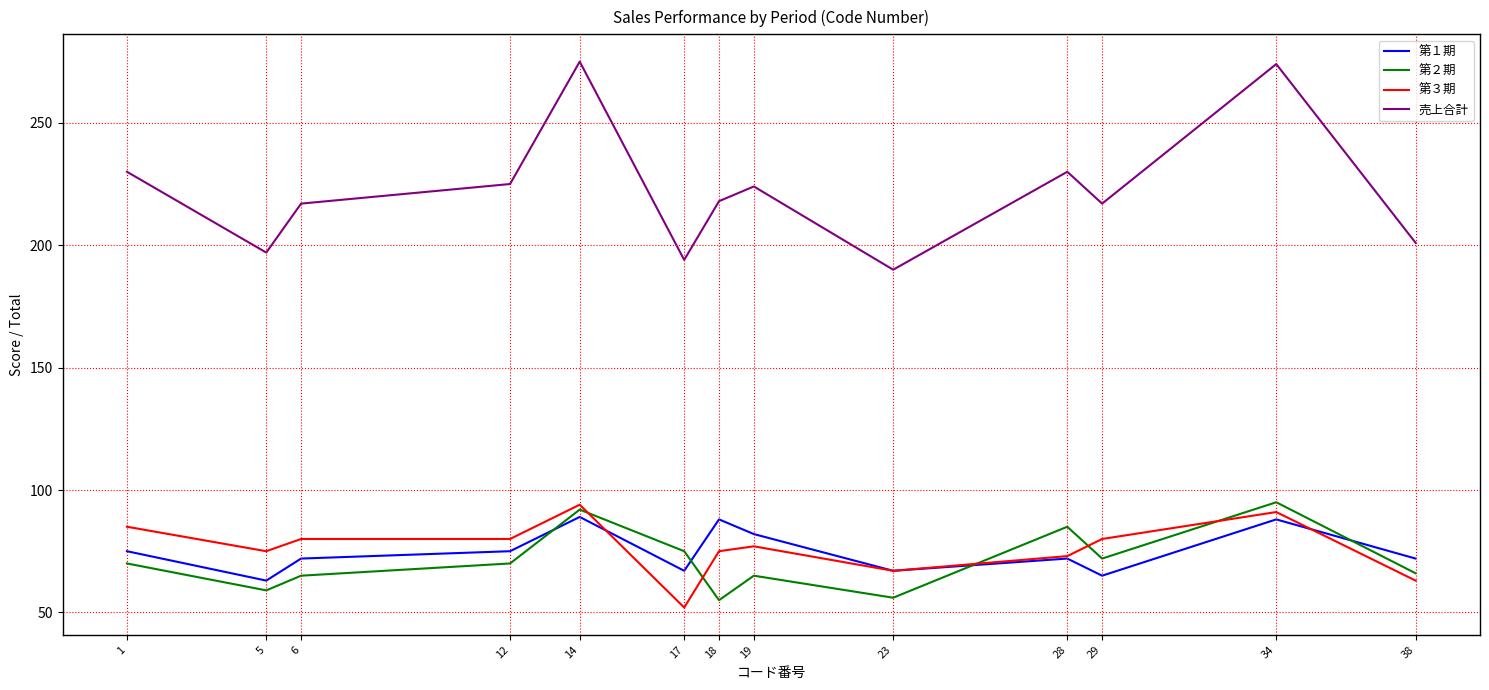

What are all the series names shown in the legend?

第１期, 第２期, 第３期, 売上合計